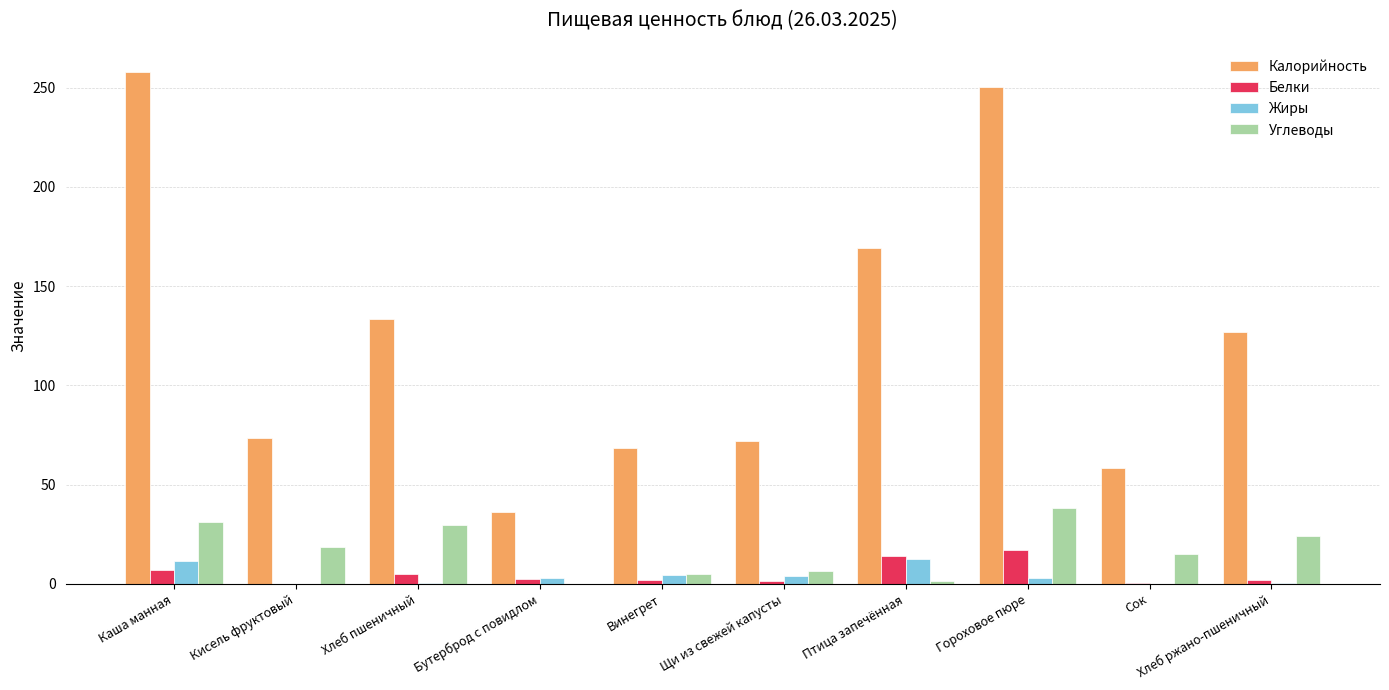

The value of Углеводы at Щи из свежей капусты is 6.3. True or false?

True